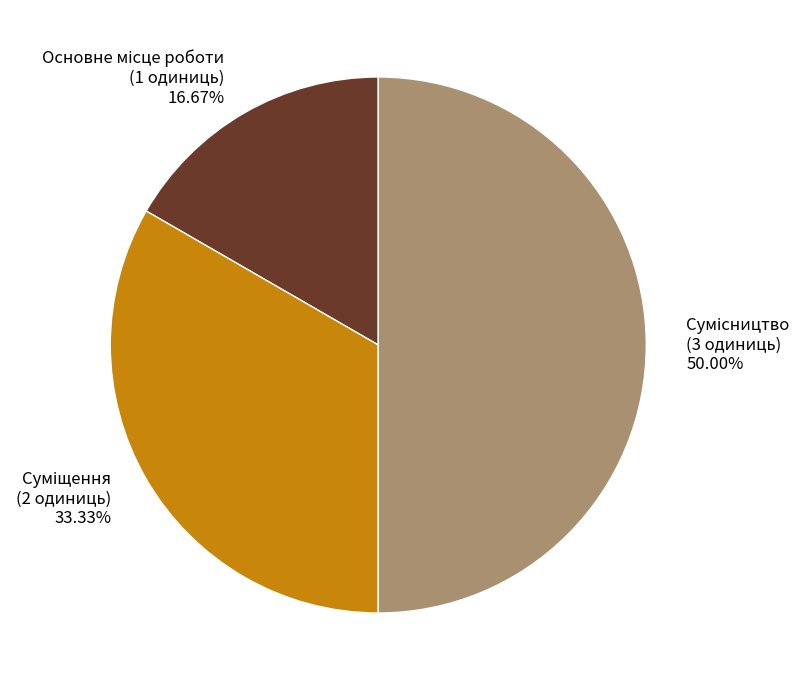

How many slices are in this pie chart?

3